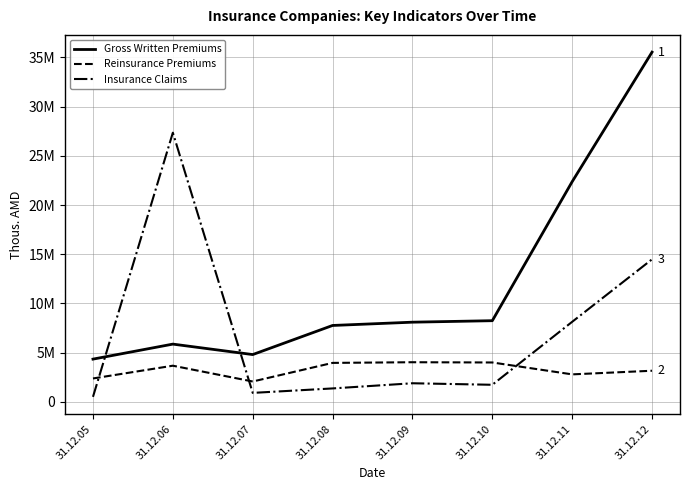

At which category does Gross Written Premiums reach its first local valley?

31.12.07